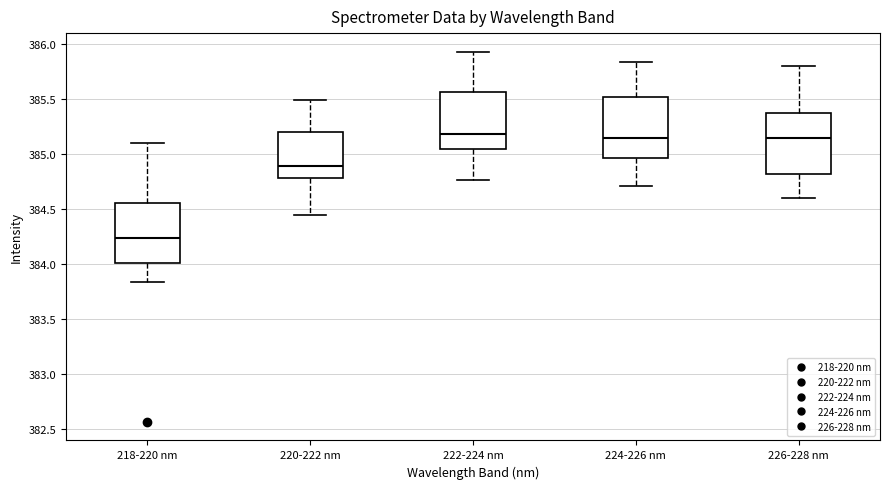

Which box's median line is the lowest?

218-220 nm